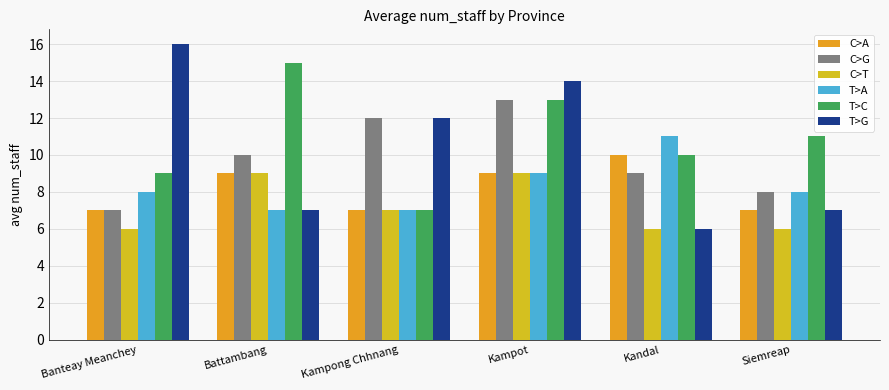

Reading left to right, transcribe all the data shown in this chart.

C>A: Banteay Meanchey=7	Battambang=9	Kampong Chhnang=7	Kampot=9	Kandal=10	Siemreap=7
C>G: Banteay Meanchey=7	Battambang=10	Kampong Chhnang=12	Kampot=13	Kandal=9	Siemreap=8
C>T: Banteay Meanchey=6	Battambang=9	Kampong Chhnang=7	Kampot=9	Kandal=6	Siemreap=6
T>A: Banteay Meanchey=8	Battambang=7	Kampong Chhnang=7	Kampot=9	Kandal=11	Siemreap=8
T>C: Banteay Meanchey=9	Battambang=15	Kampong Chhnang=7	Kampot=13	Kandal=10	Siemreap=11
T>G: Banteay Meanchey=16	Battambang=7	Kampong Chhnang=12	Kampot=14	Kandal=6	Siemreap=7